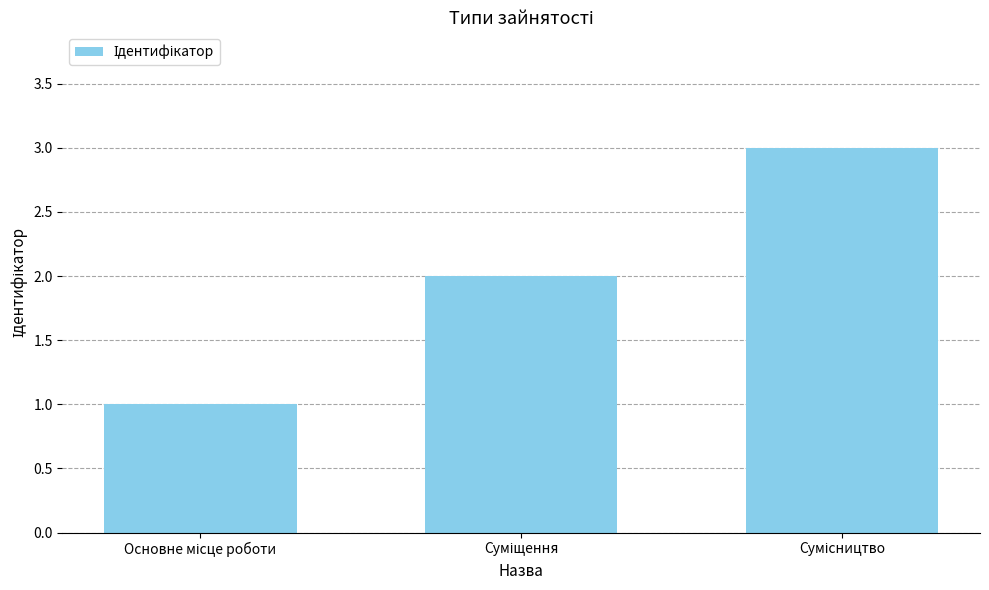

What is the maximum value shown in the chart?

3